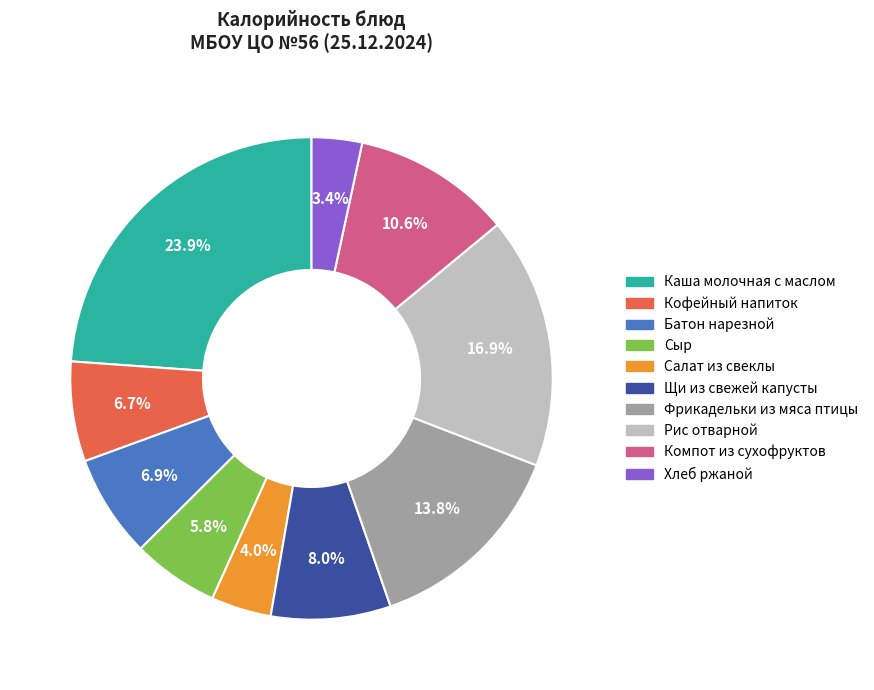

To the nearest percent, what is the combined percentage of Кофейный напиток and Хлеб ржаной?

10%